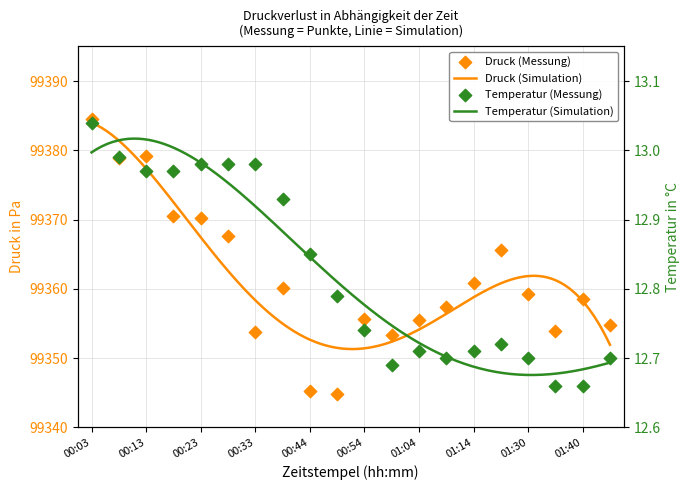

At how many categories does at least one series exceed 77174?

20